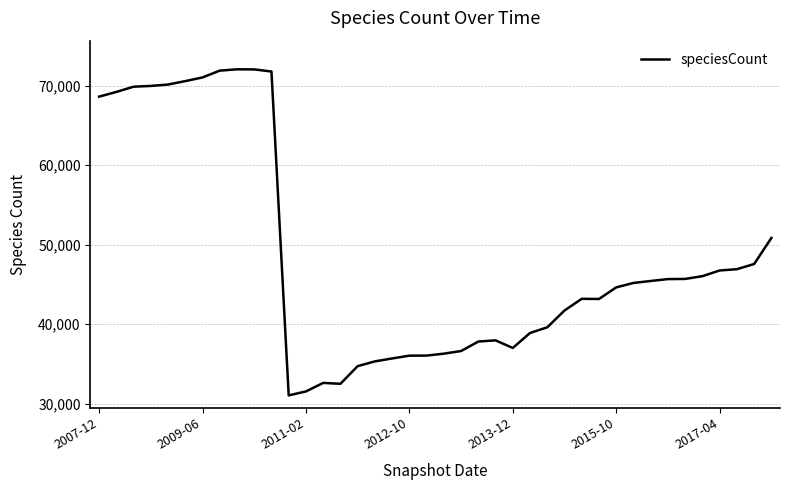

What is the greatest value displayed?

72045